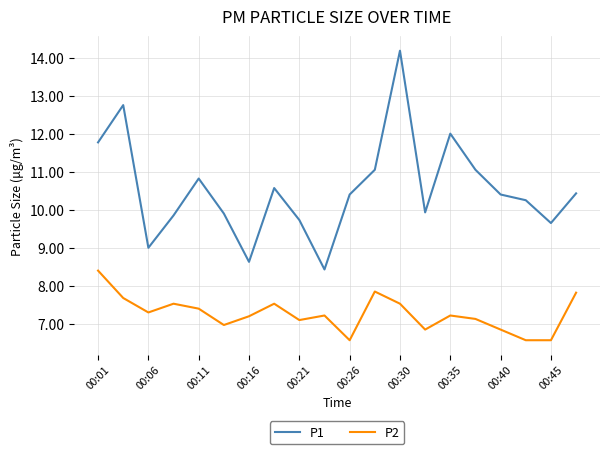

List the series in order of their overall mean, lowest first.

P2, P1